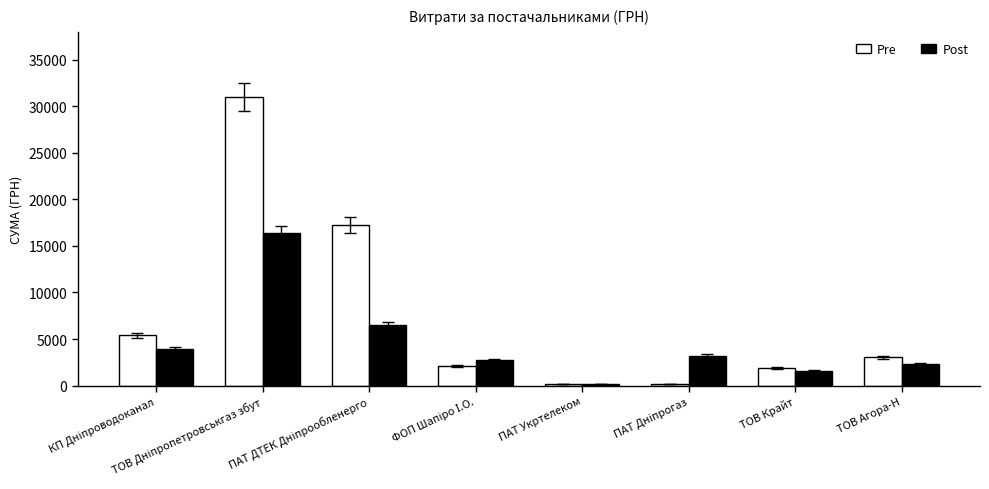

What is the difference between the maximum and minimum values in the Post series?

16212.4